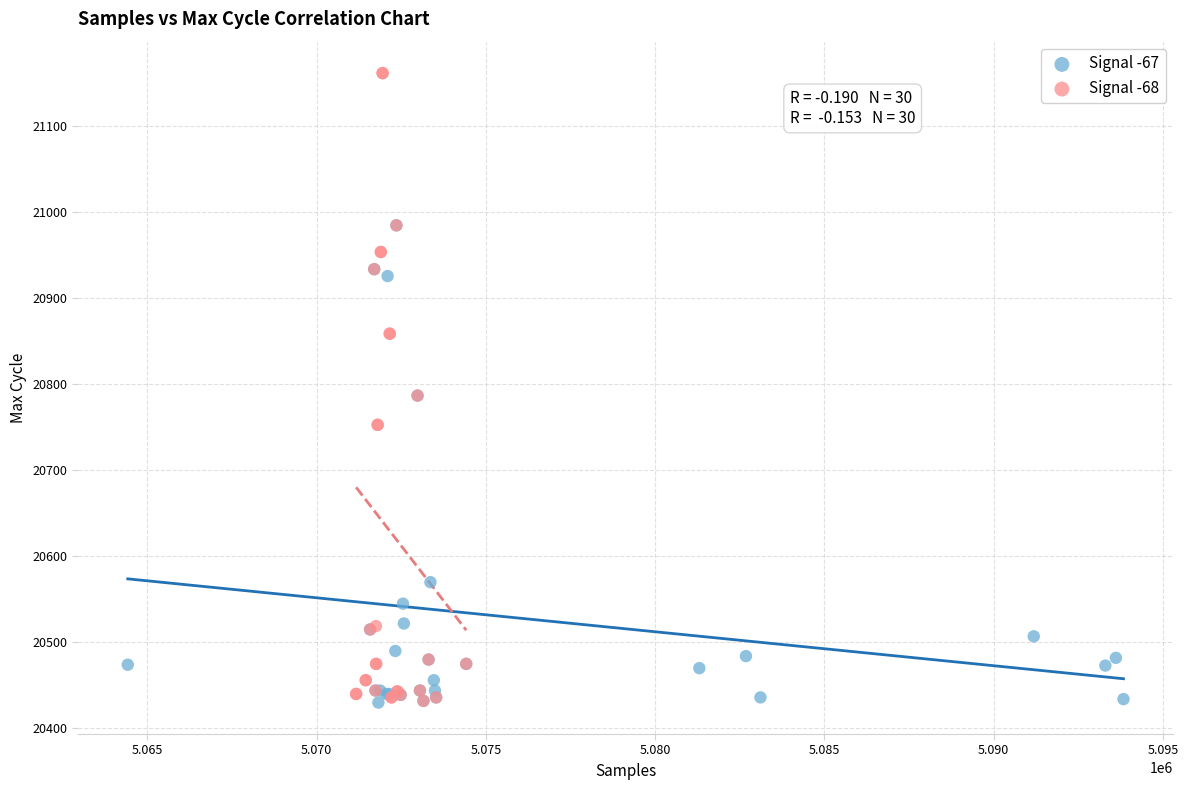

Which series contains the highest Y value?

Signal -68